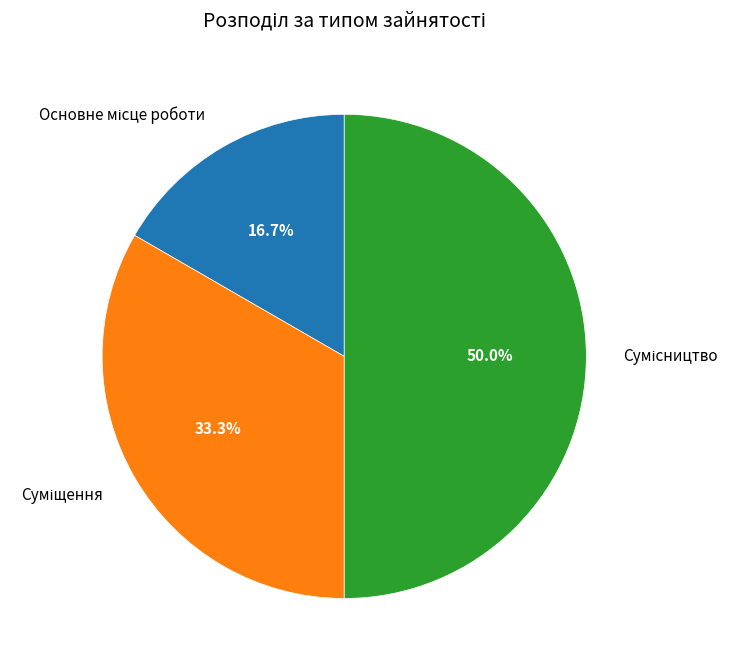

Count the number of slices in the pie.

3